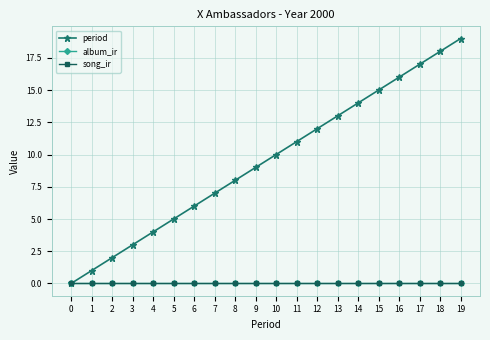

What is the sum of all period values?

190